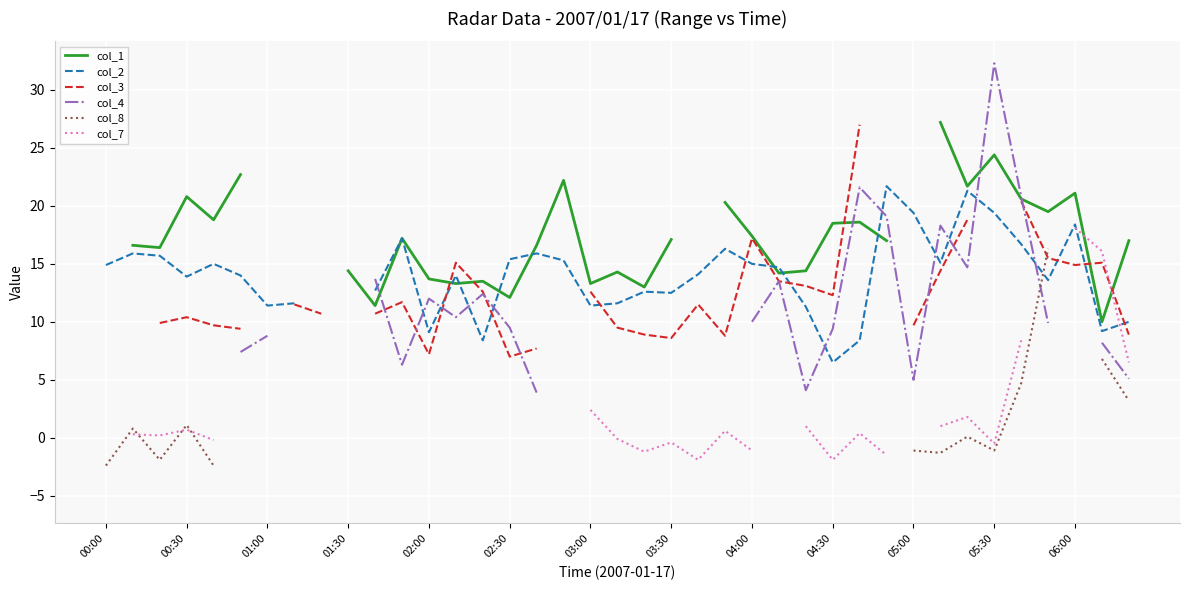

List the series in order of their overall mean, highest first.

col_1, col_2, col_3, col_4, col_8, col_7